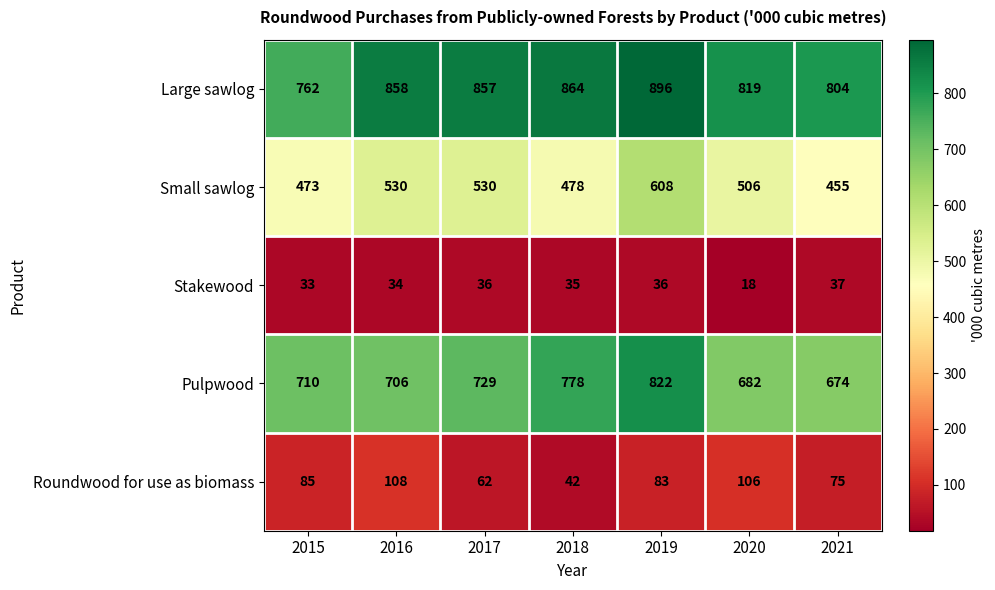

Which series has the largest total across all categories?

Large sawlog